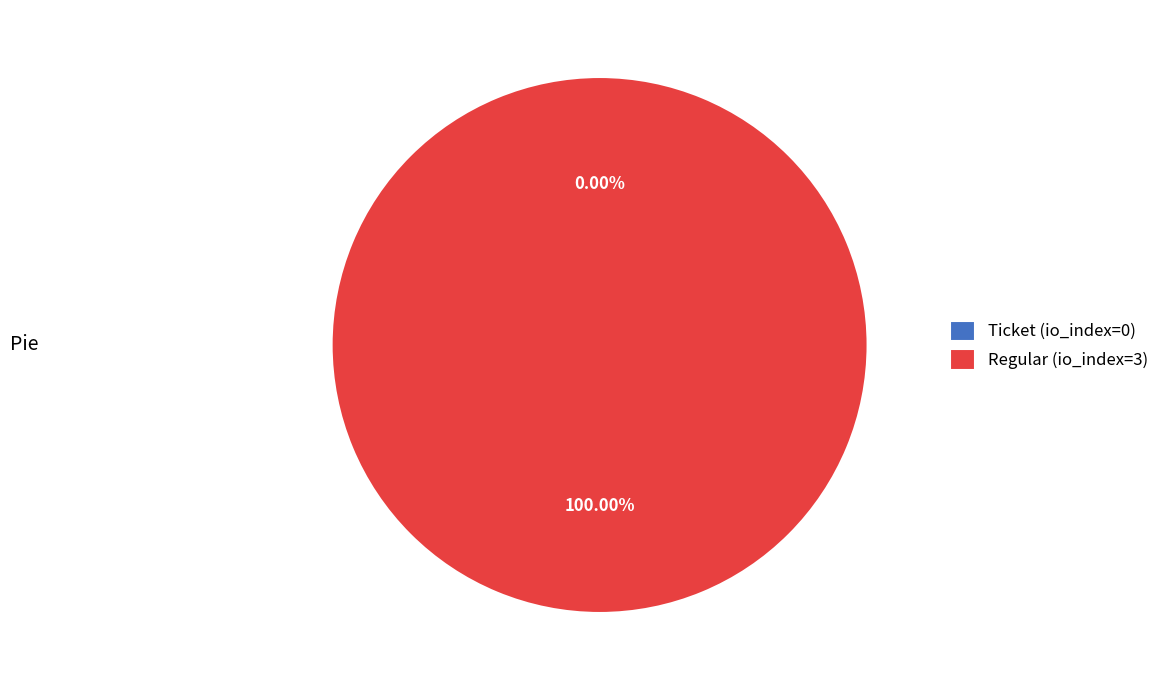

What is the largest slice in the pie chart?

Regular (io_index=3)